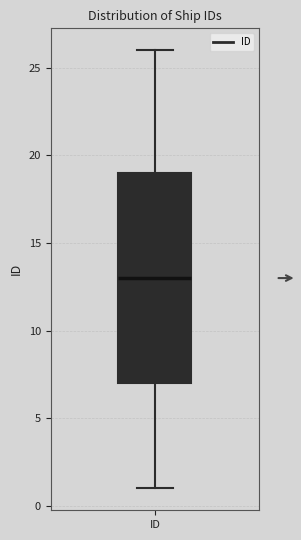

Where is the lower edge of the box for ID on the y-axis? The values are not printed on the chart, so give them approximately, as read against the axis.

7